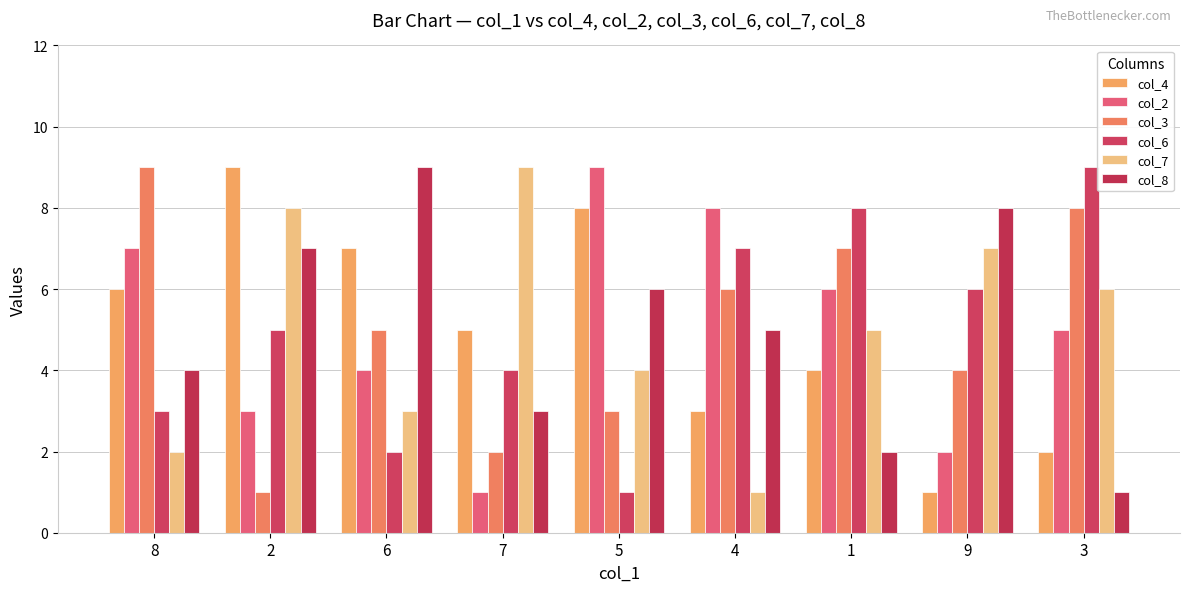

Rank the categories by col_7 value from highest to lowest.

7, 2, 9, 3, 1, 5, 6, 8, 4